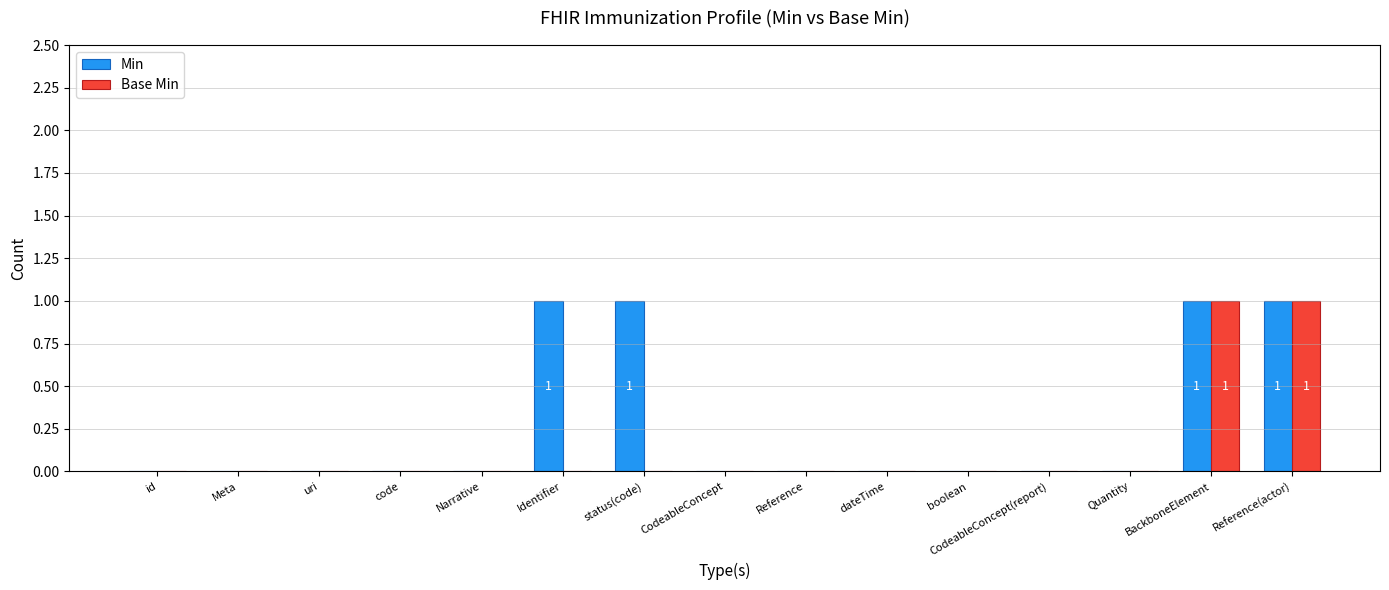

What is the sum of the Min values at Identifier and uri?

1